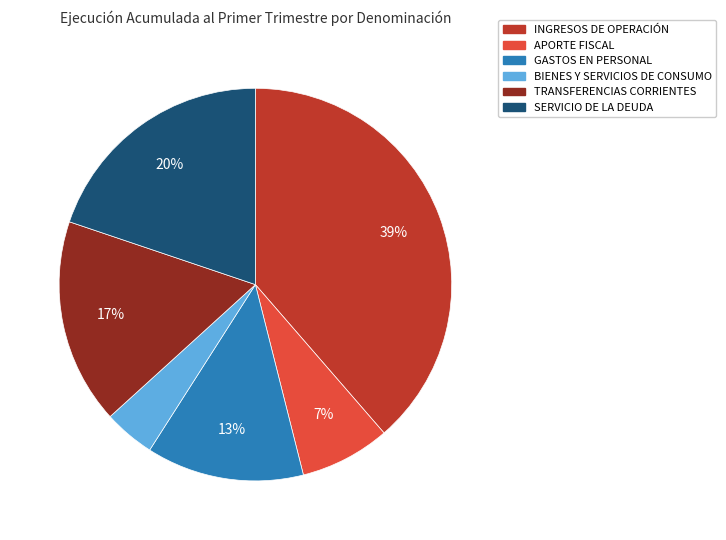

To the nearest percent, what percentage of the pie is SERVICIO DE LA DEUDA?

20%